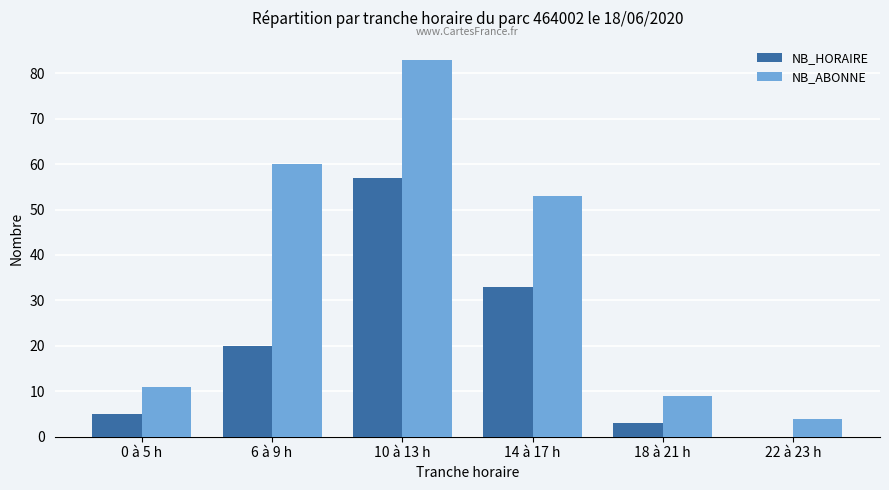

At which category is the sum across all series the highest?

10 à 13 h